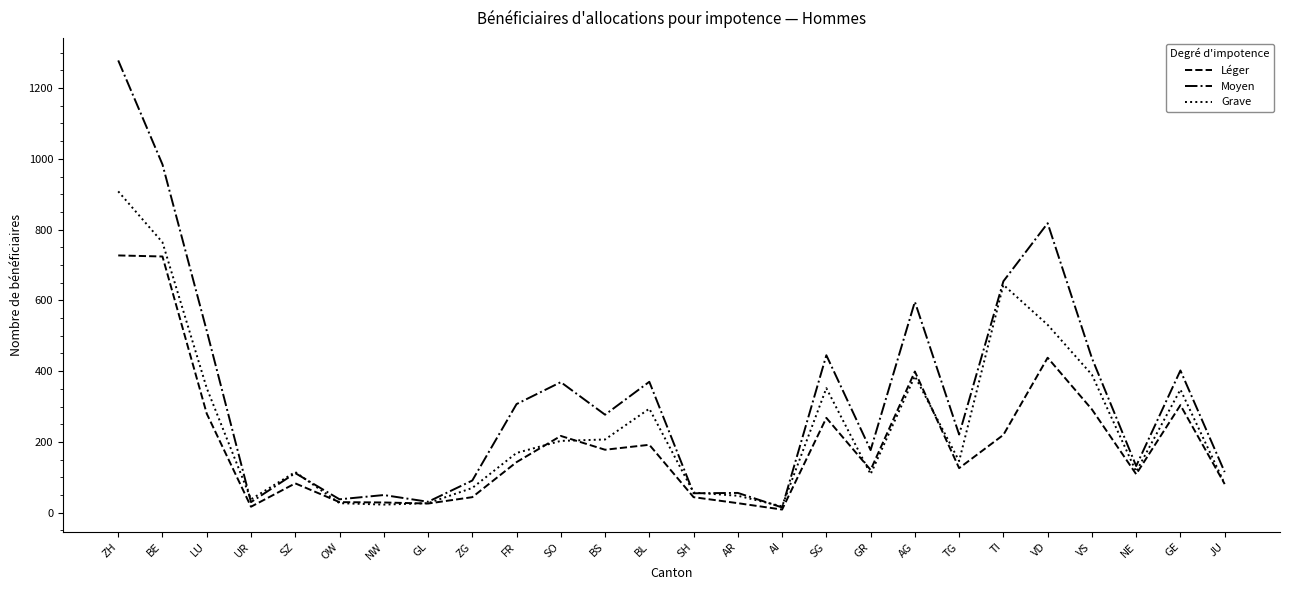

At which label does Léger first exceed 143?

ZH